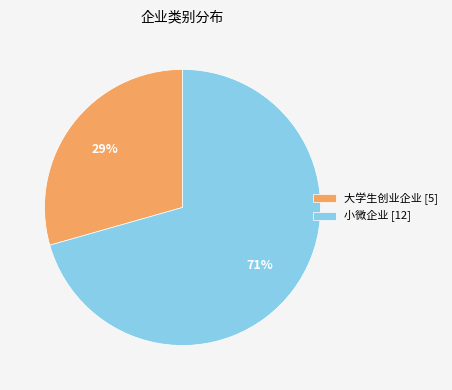

What is the largest slice in the pie chart?

小微企业